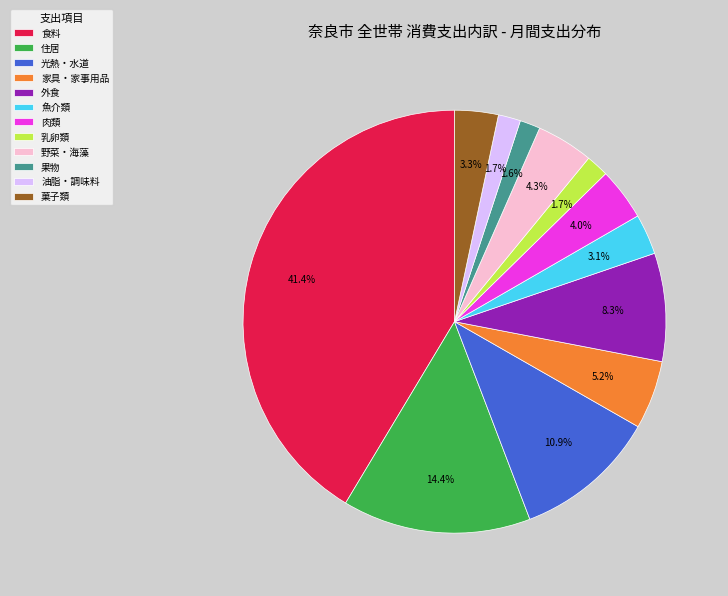

Which slice is the largest?

食料